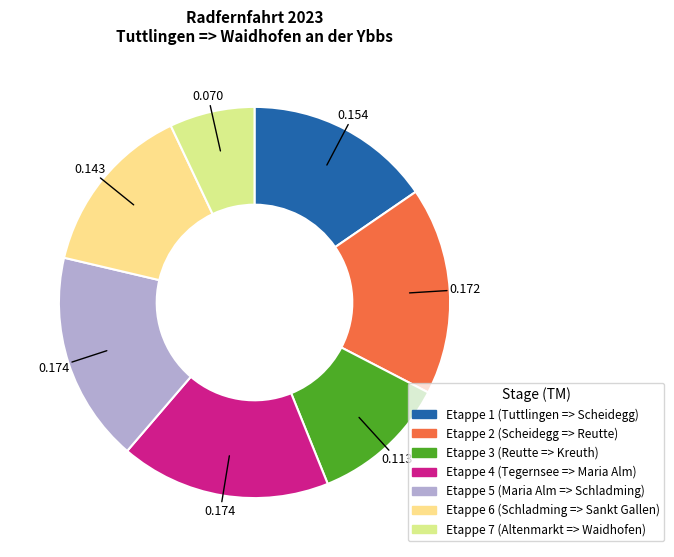

What is the ratio of the value at Etappe 2 (Scheidegg => Reutte) to the value at Etappe 5 (Maria Alm => Schladming)?

1.0